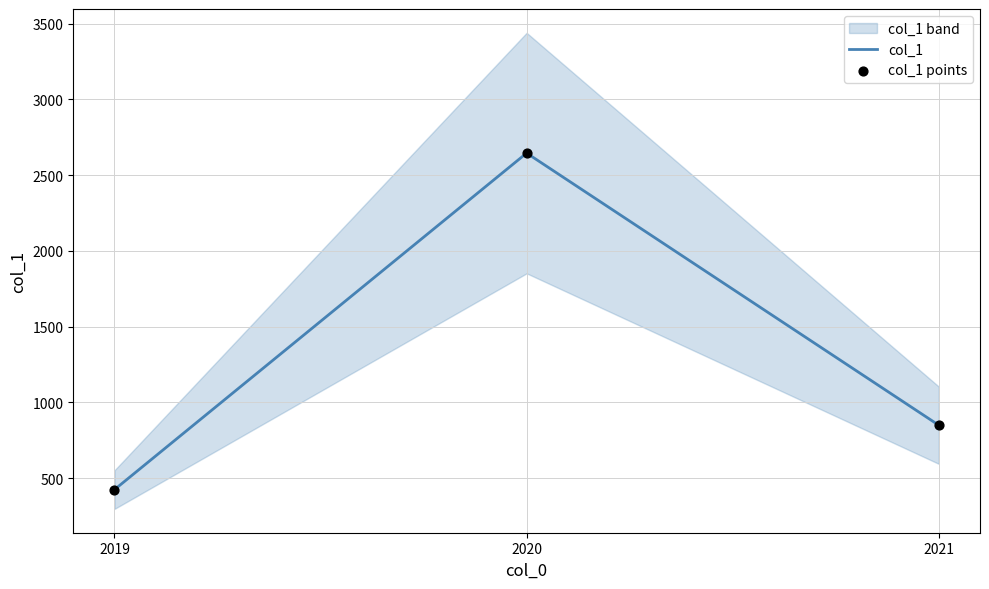

Which series contains the highest Y value?

col_1